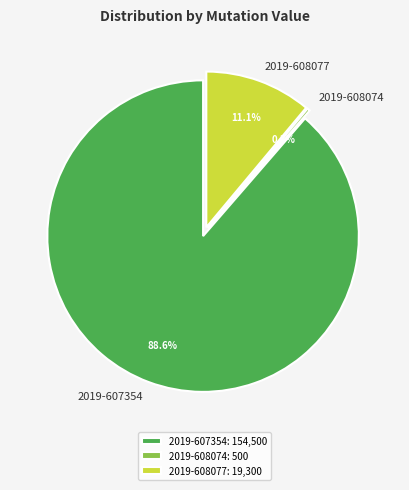

What is the change in value from 2019-607354 to 2019-608077?

-135200